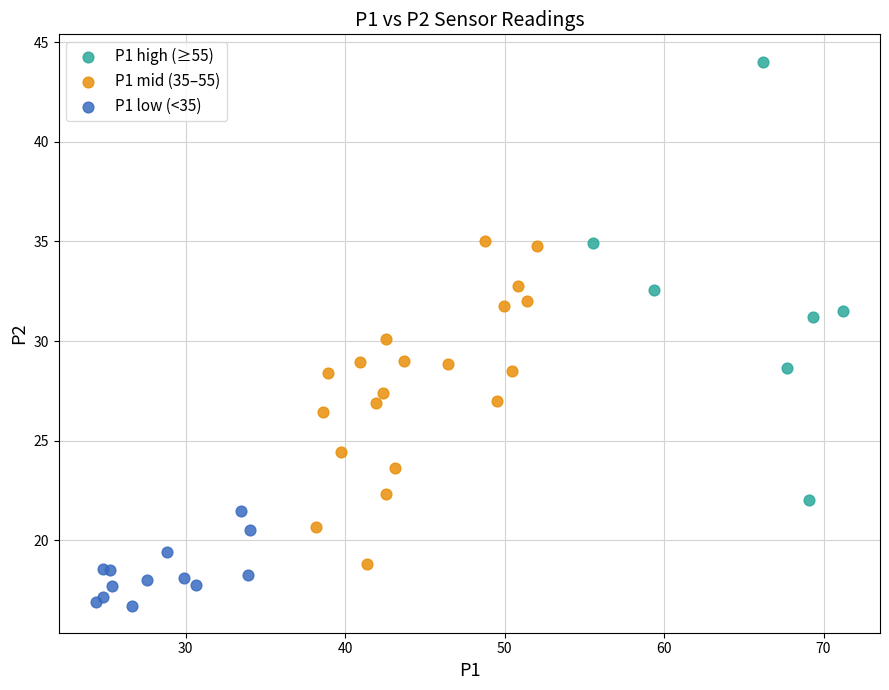

Which series reaches the minimum Y coordinate?

P1 low (<35)